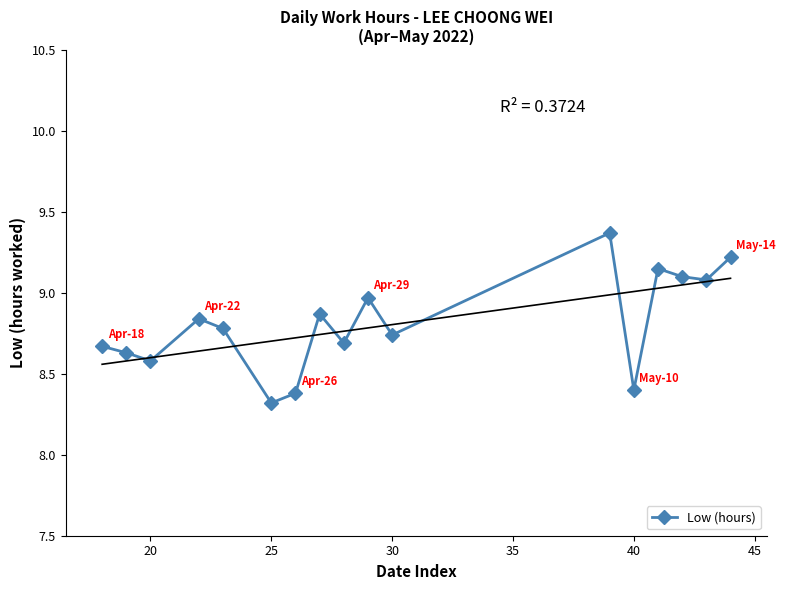

How many lines are shown in the chart?

1